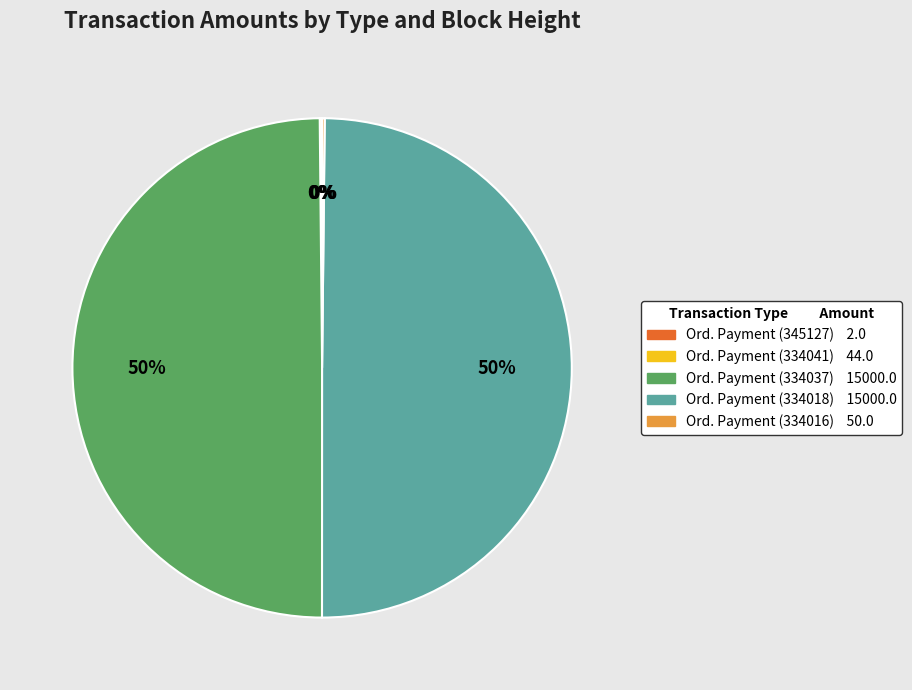

To the nearest percent, what is the average slice percentage?

20%